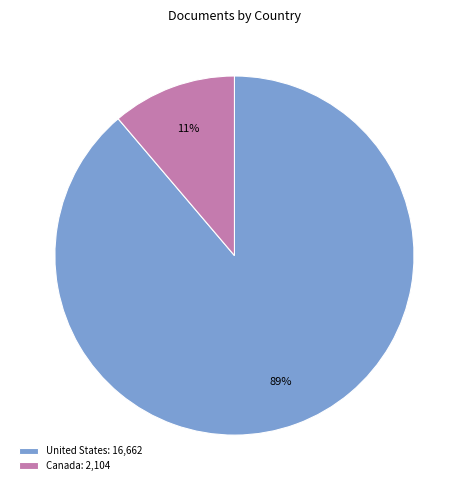

The Canada slice represents 17% of the pie. True or false?

False